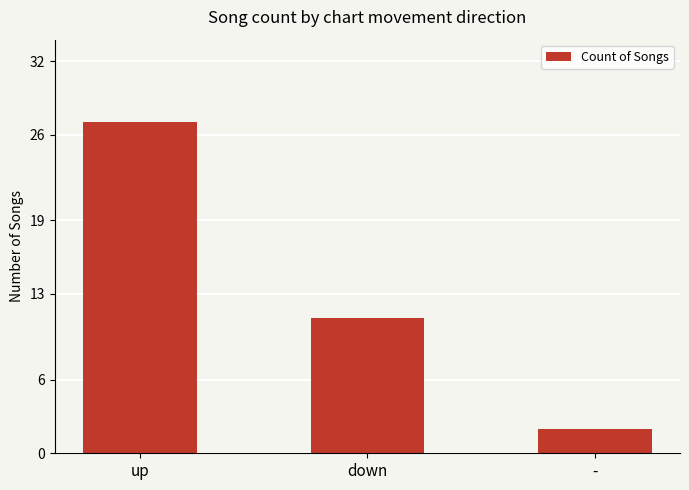

Reading right to left, transcribe all the data shown in this chart.

-=2	down=11	up=27